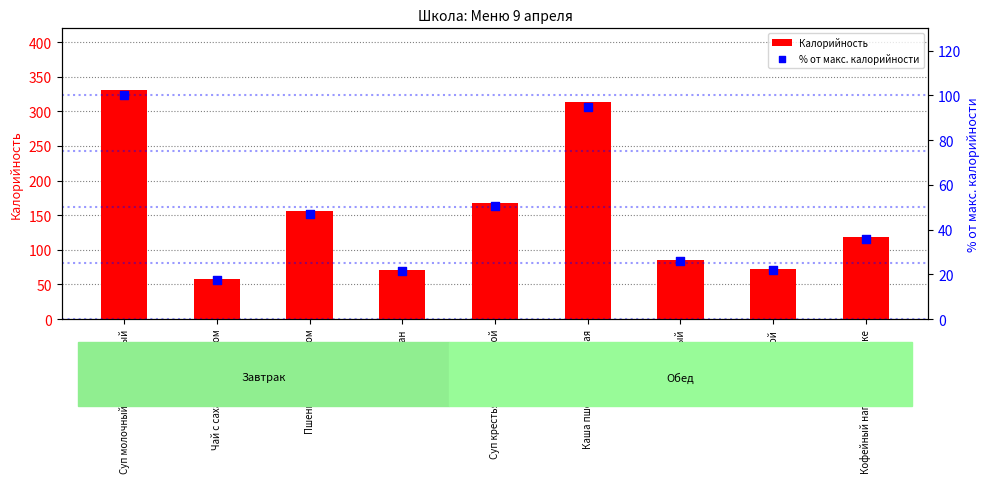

What is the total value across all series at Банан?

92.4